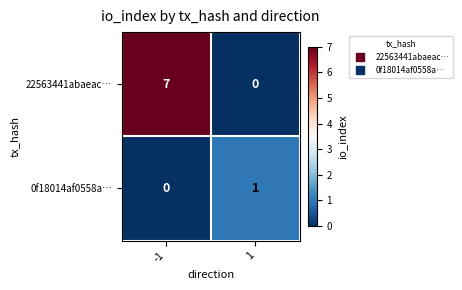

How many positive values does the 22563441abaeac… series have?

1